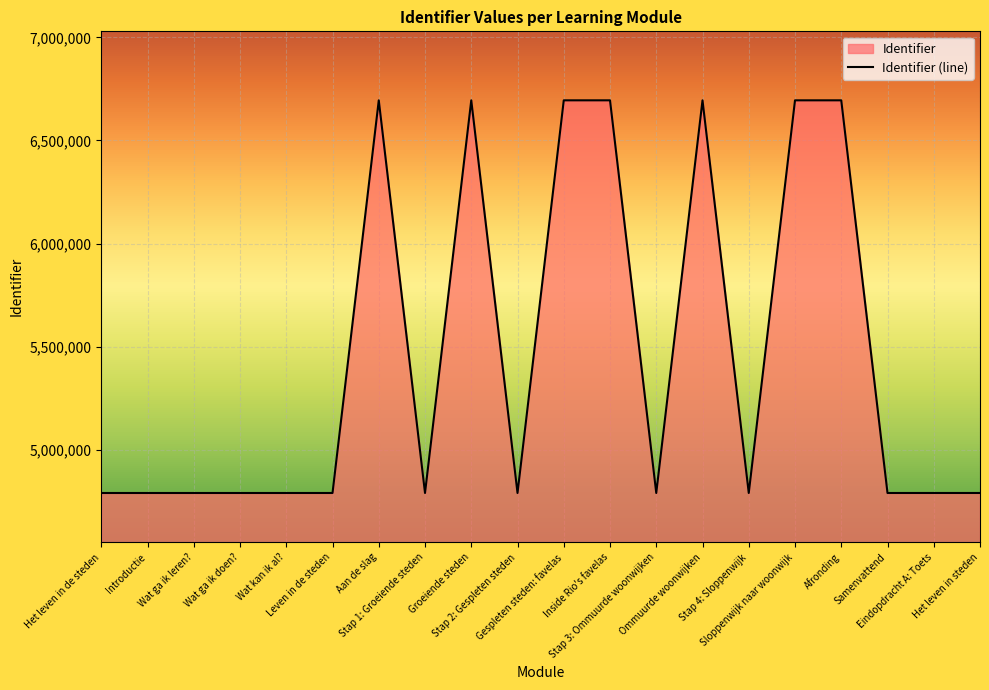

Is it true that the value at Samenvattend is 4789549?

True